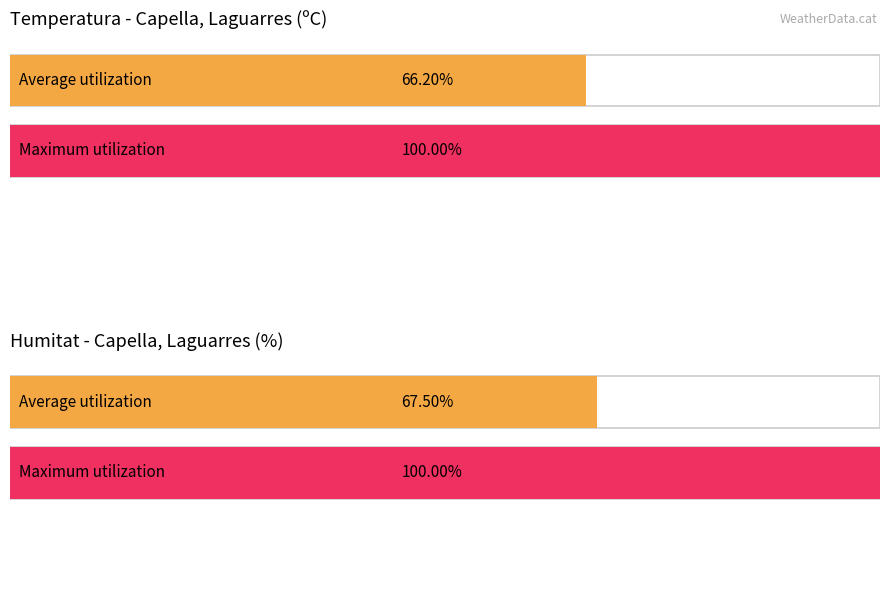

Does the chart contain any negative values?

No